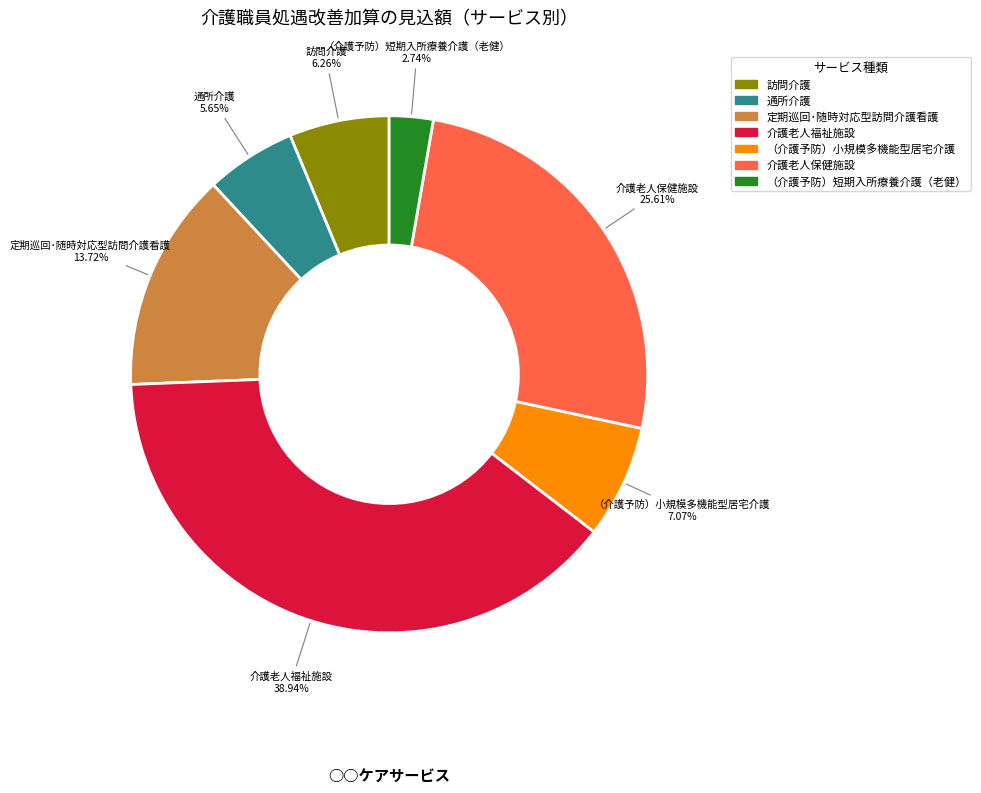

To the nearest percent, what portion does 通所介護 represent?

6%